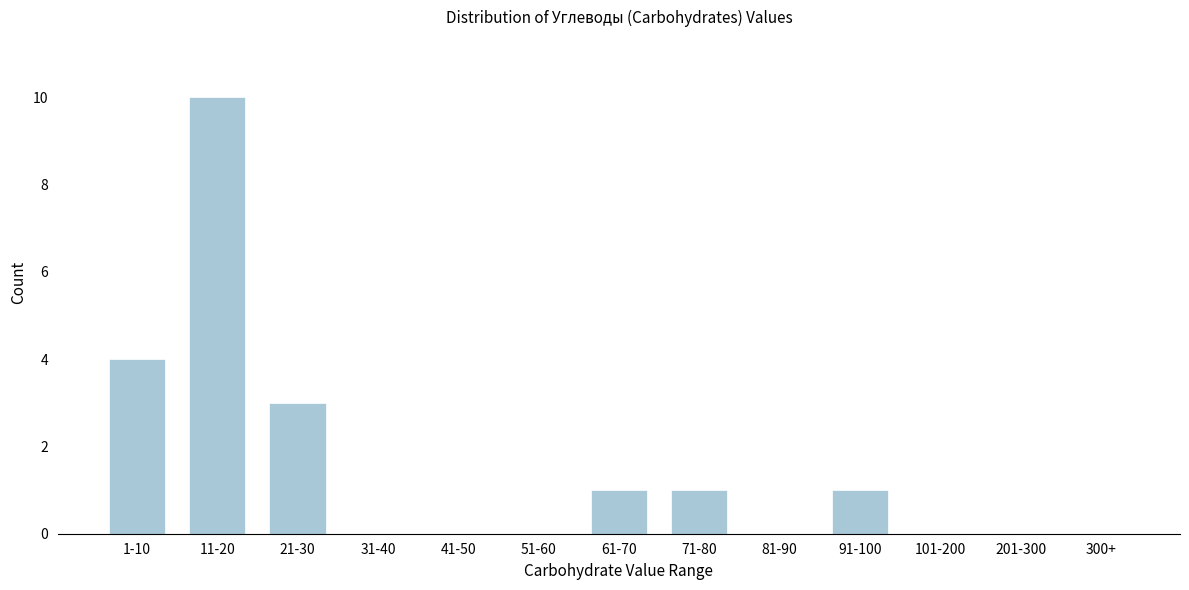

Reading left to right, list all the values displayed in this chart.

1-10=4	11-20=10	21-30=3	31-40=0	41-50=0	51-60=0	61-70=1	71-80=1	81-90=0	91-100=1	101-200=0	201-300=0	300+=0